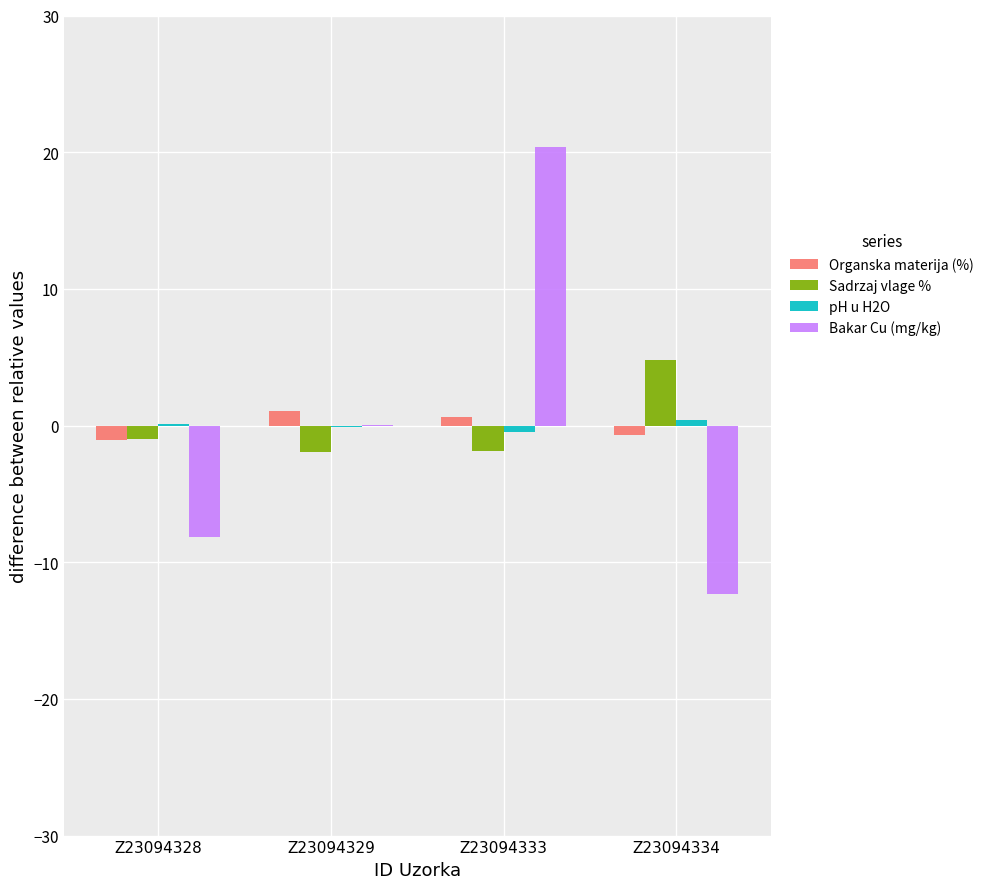

What is the maximum value shown in the chart?

20.4